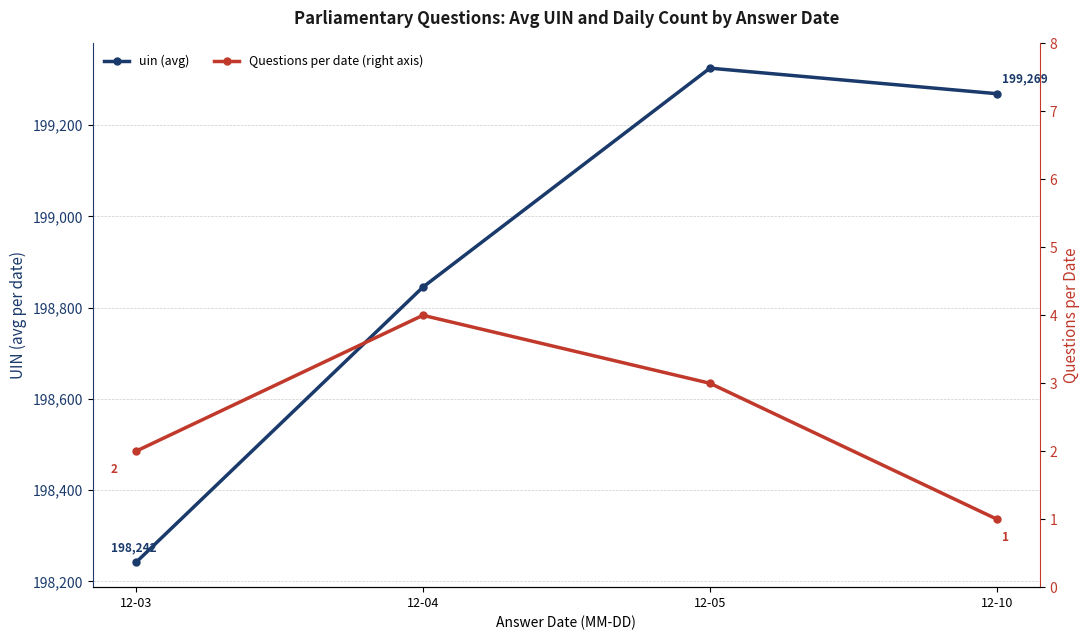

What are all the series names shown in the legend?

uin, Questions per date